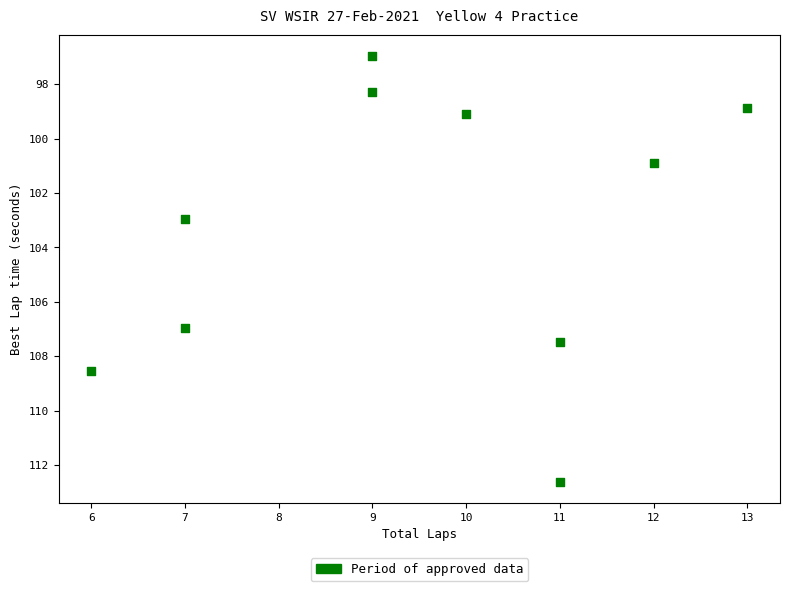

What Y value in the scatter plot is closest to 104?

103.0